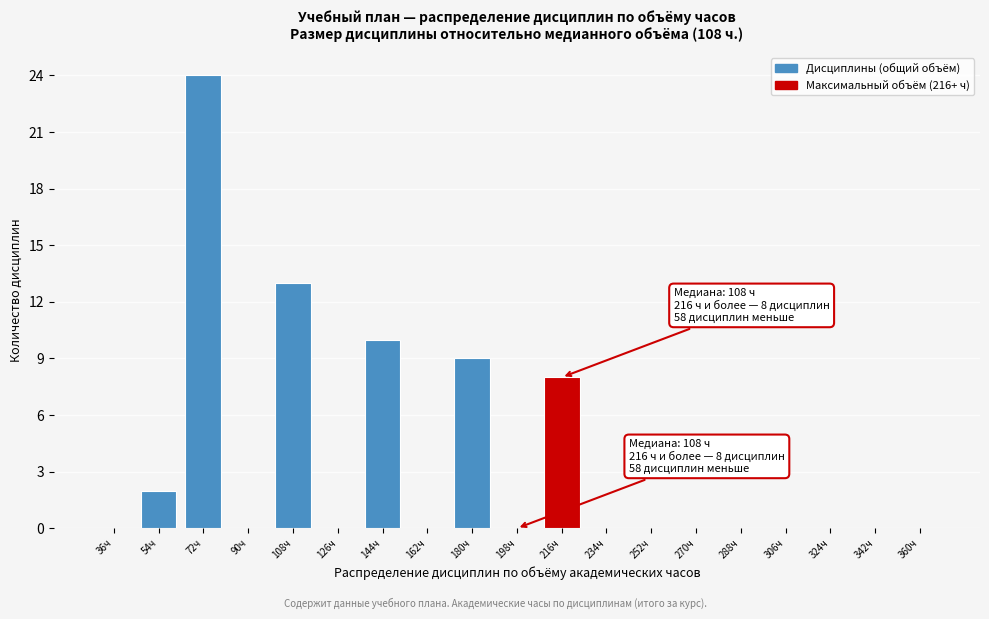

Reading left to right, what are all the values shown in this chart?

36ч=0	54ч=2	72ч=24	90ч=0	108ч=13	126ч=0	144ч=10	162ч=0	180ч=9	198ч=0	216ч=8	234ч=0	252ч=0	270ч=0	288ч=0	306ч=0	324ч=0	342ч=0	360ч=0